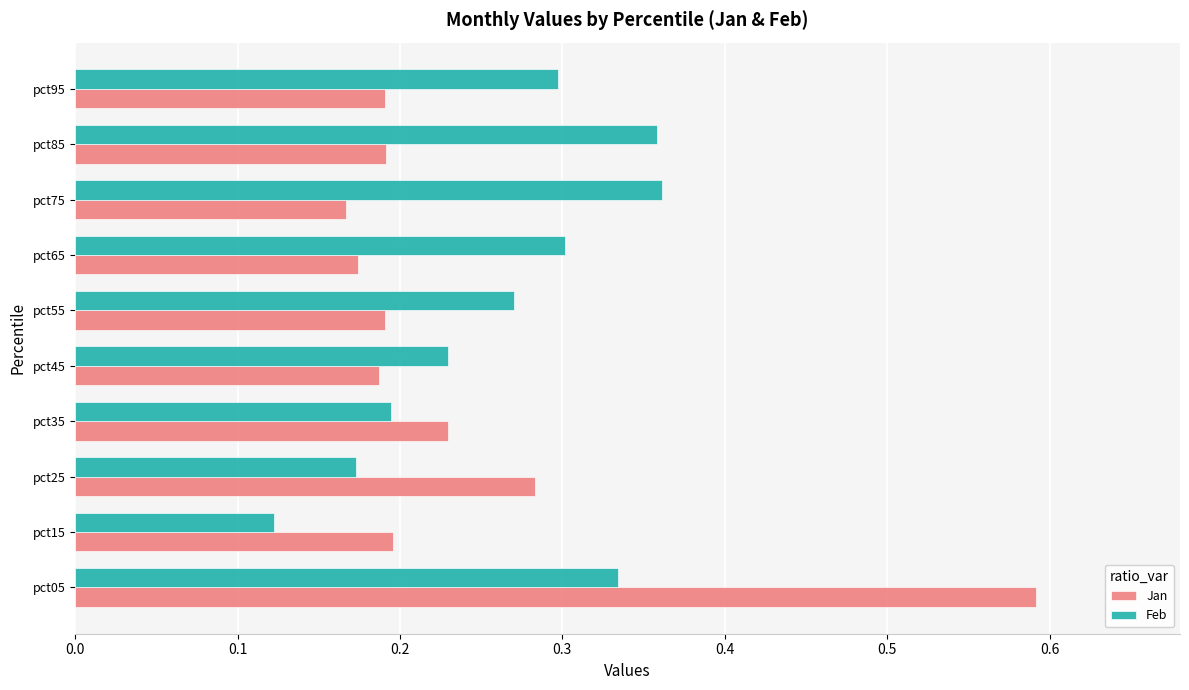

The value of Jan at pct15 is 0.2. True or false?

True